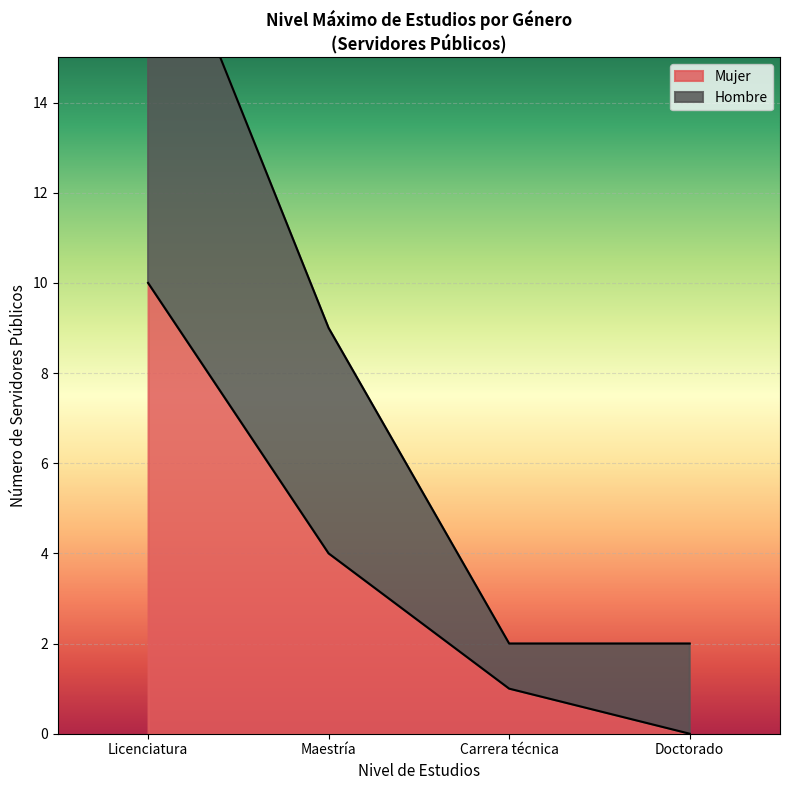

At which label is Mujer closest to 5?

Maestría